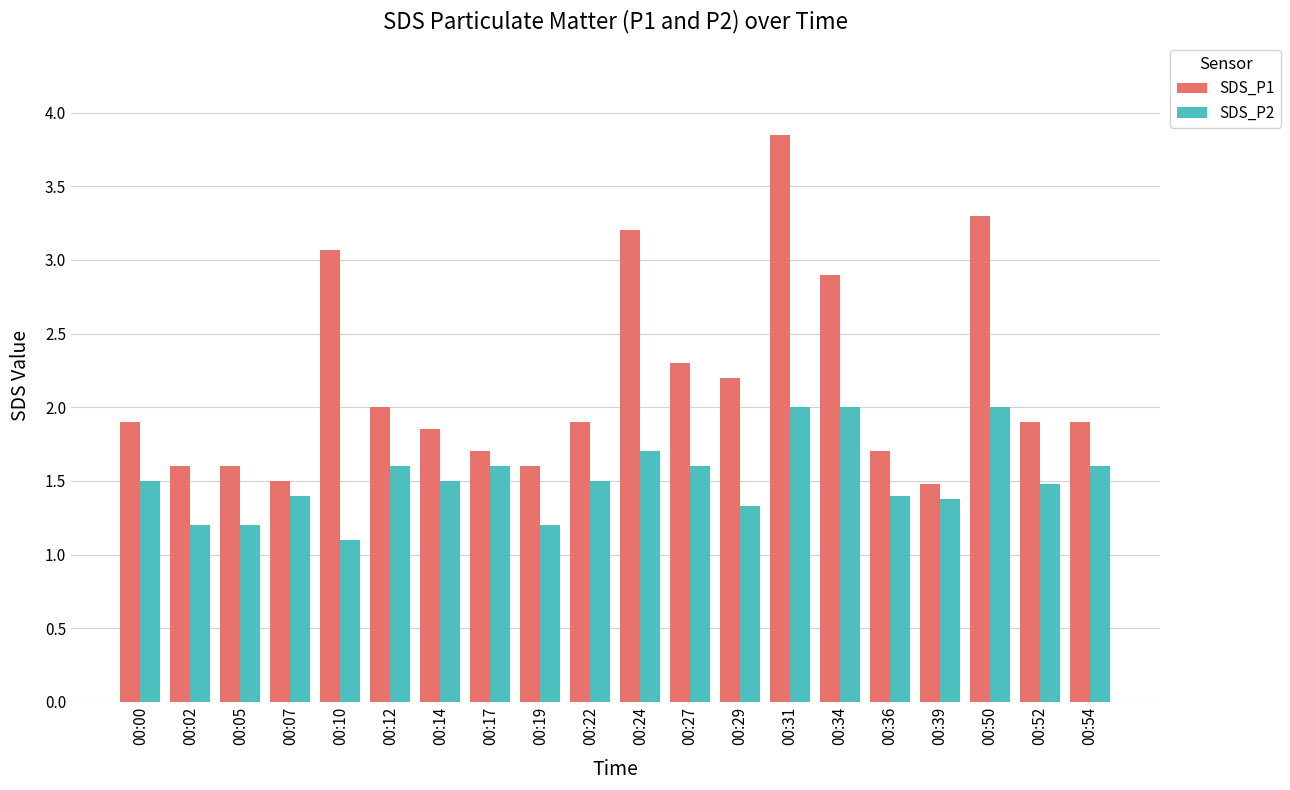

List the series in order of their overall mean, lowest first.

SDS_P2, SDS_P1